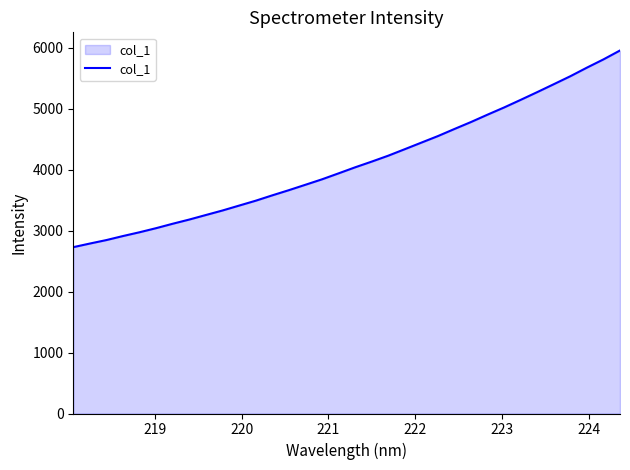

How many lines are shown in the chart?

1